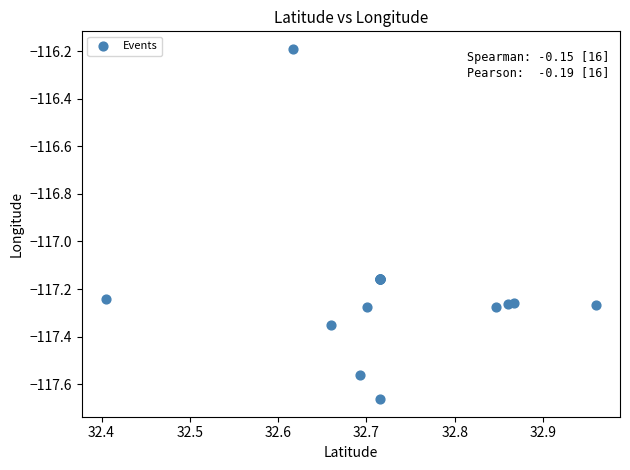

What Y value in the scatter plot is closest to -116?

-116.2